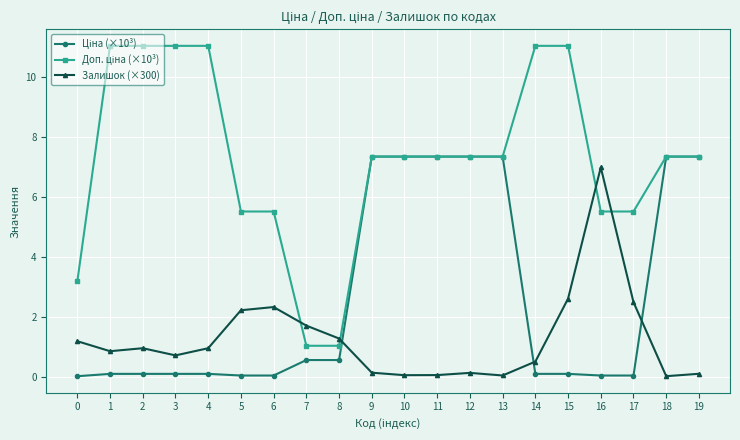

What is the total value across all series at 1?

12.0